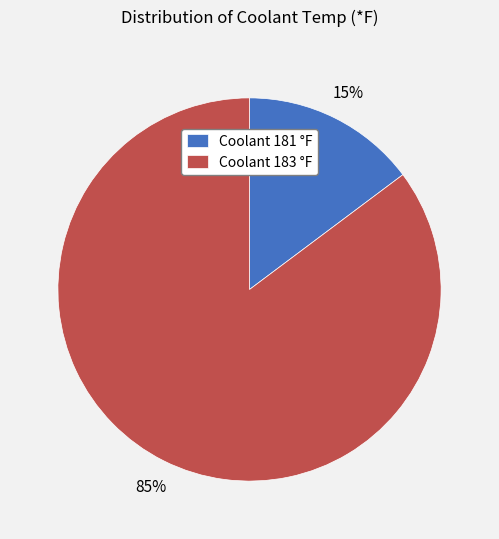

Rank the categories by value from lowest to highest.

Coolant 181 °F, Coolant 183 °F